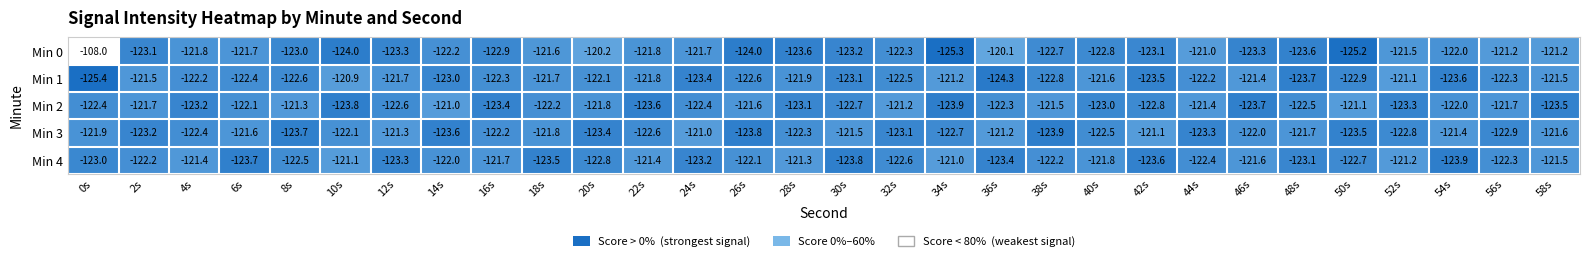

Count the number of categories in the chart.

30